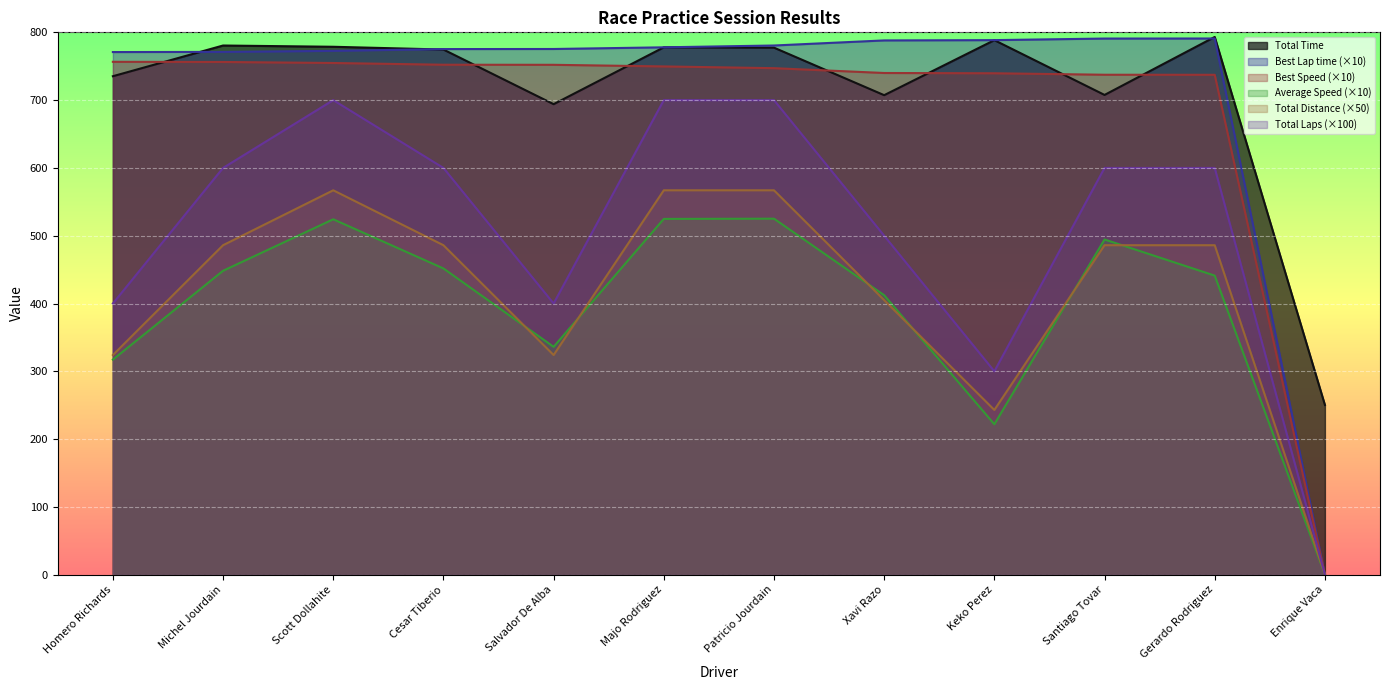

What are all the series names shown in the legend?

Total Time, Best Lap time (×10), Best Speed (×10), Average Speed (×10), Total Distance (×50), Total Laps (×100)